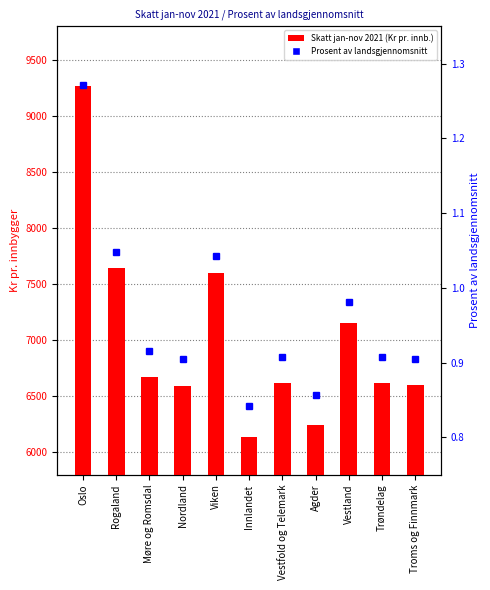

Which series has the widest spread of values?

Skatt jan-nov 2021 (Kr pr. innb.)